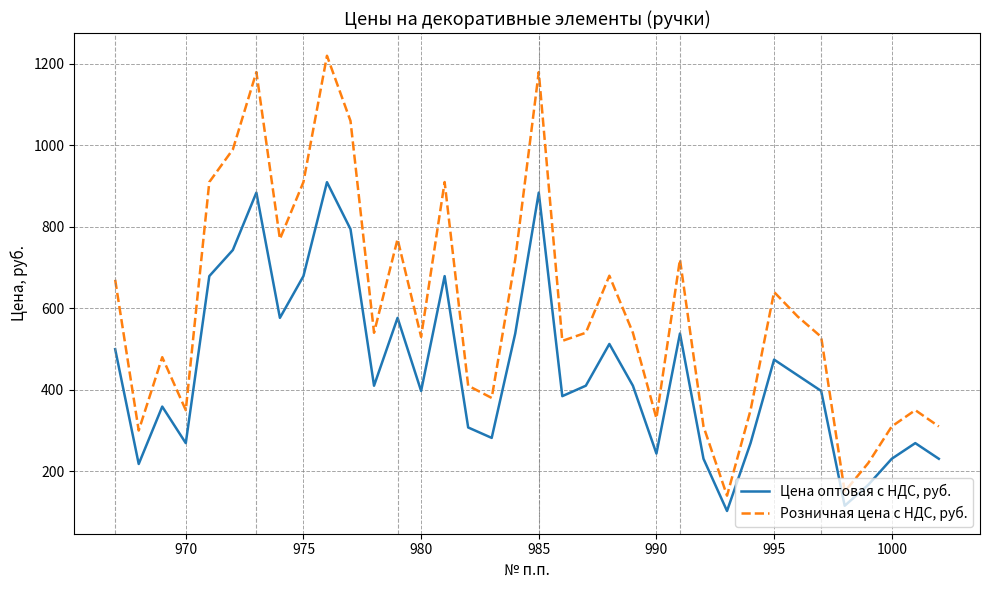

Does the chart display data point markers on the line(s)?

No